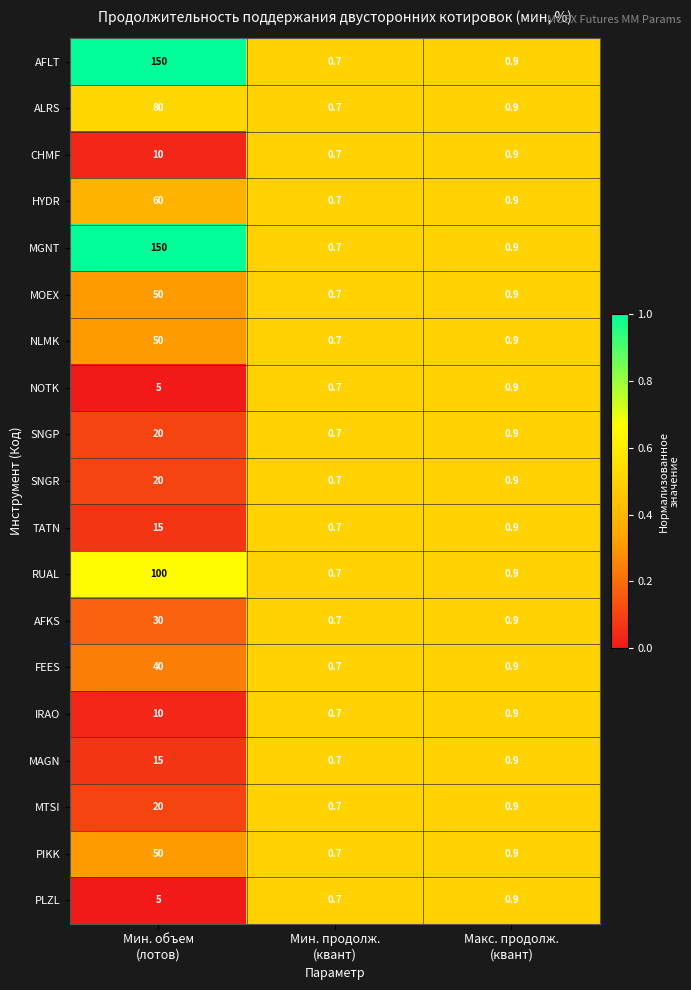

At which category is the sum across all series the highest?

Мин. объем
(лотов)